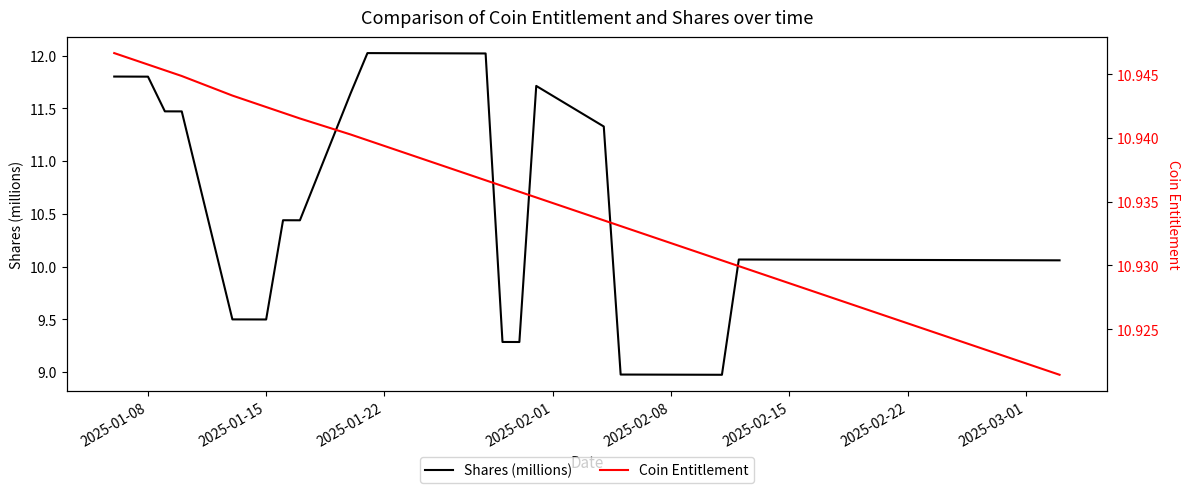

What is the lowest value of the Shares (millions) series?

9.0